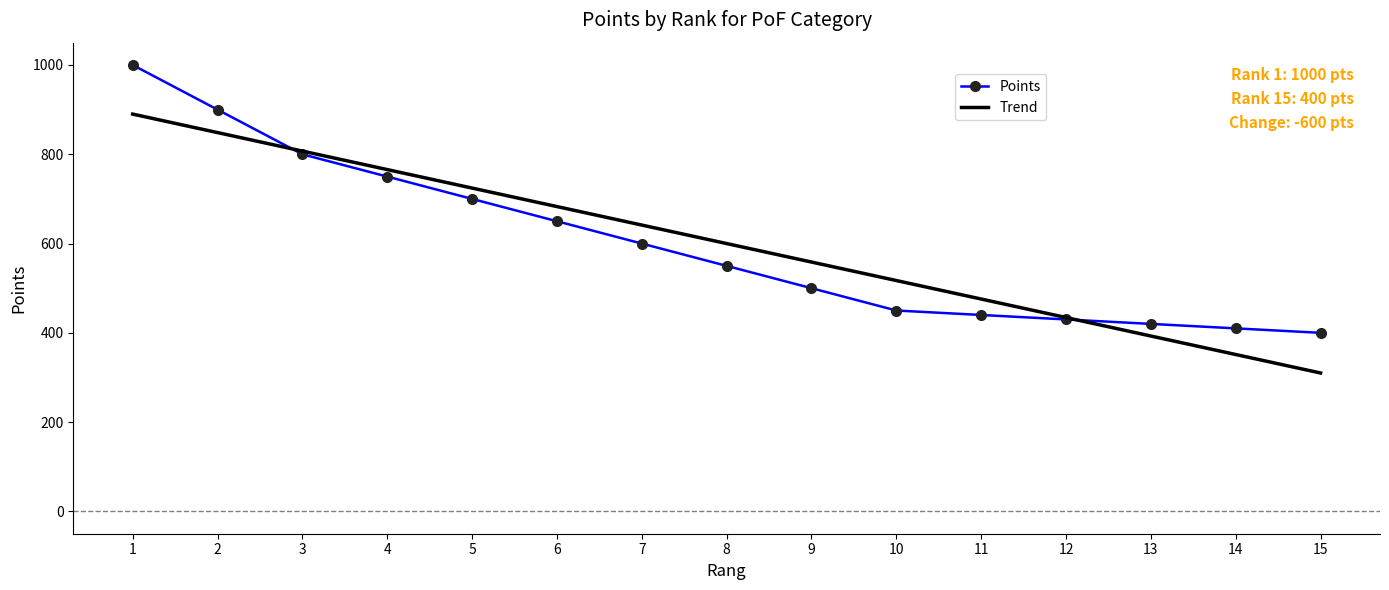

True or false: Trend and Points cross at least once.

True